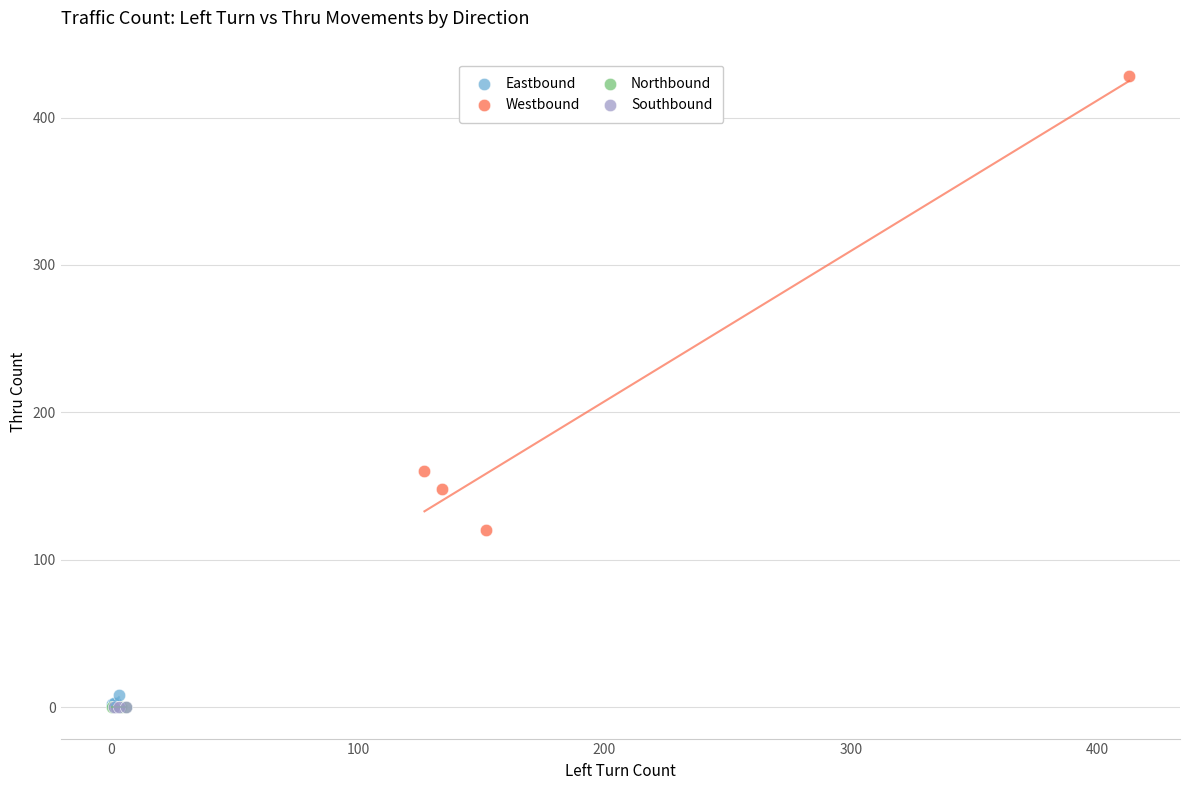

Which series contains the highest Y value?

Westbound